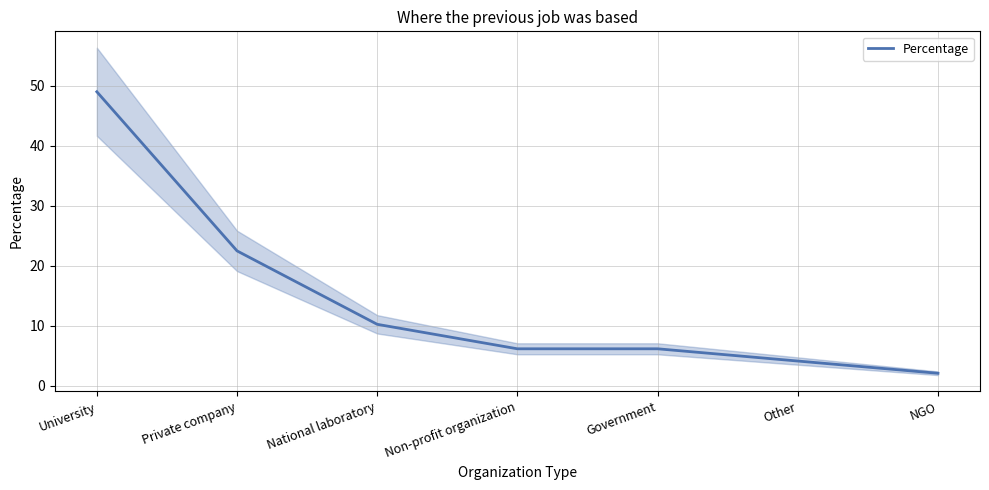

How many values exceed 6?

5